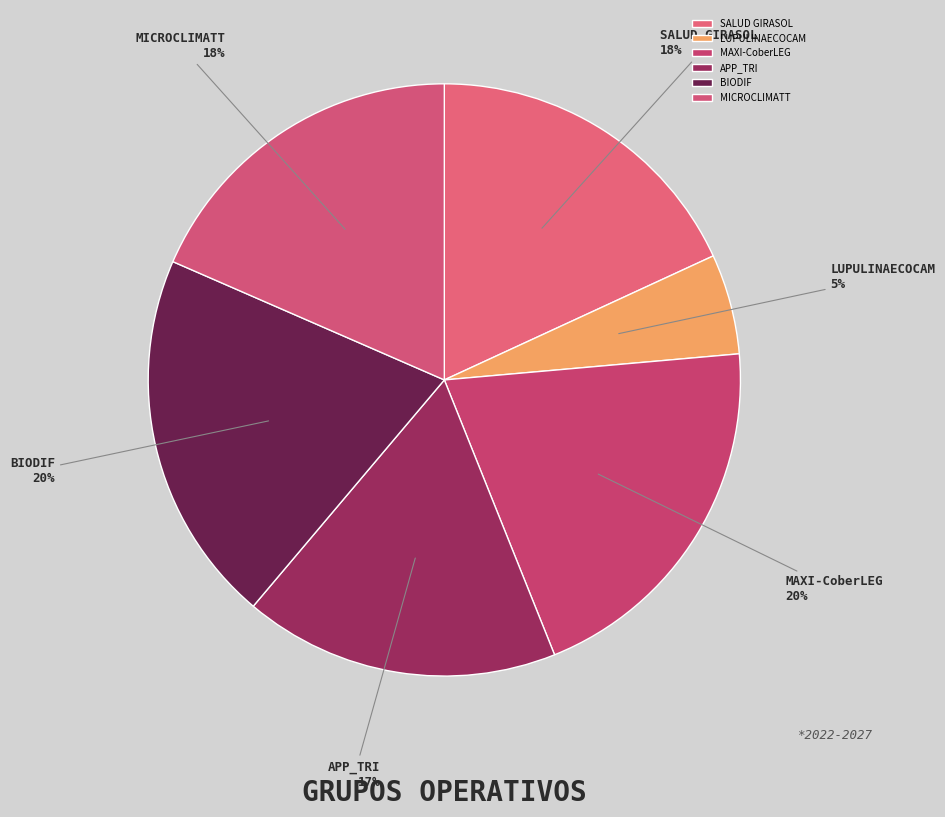

Which category has the smallest portion of the pie?

LUPULINAECOCAM